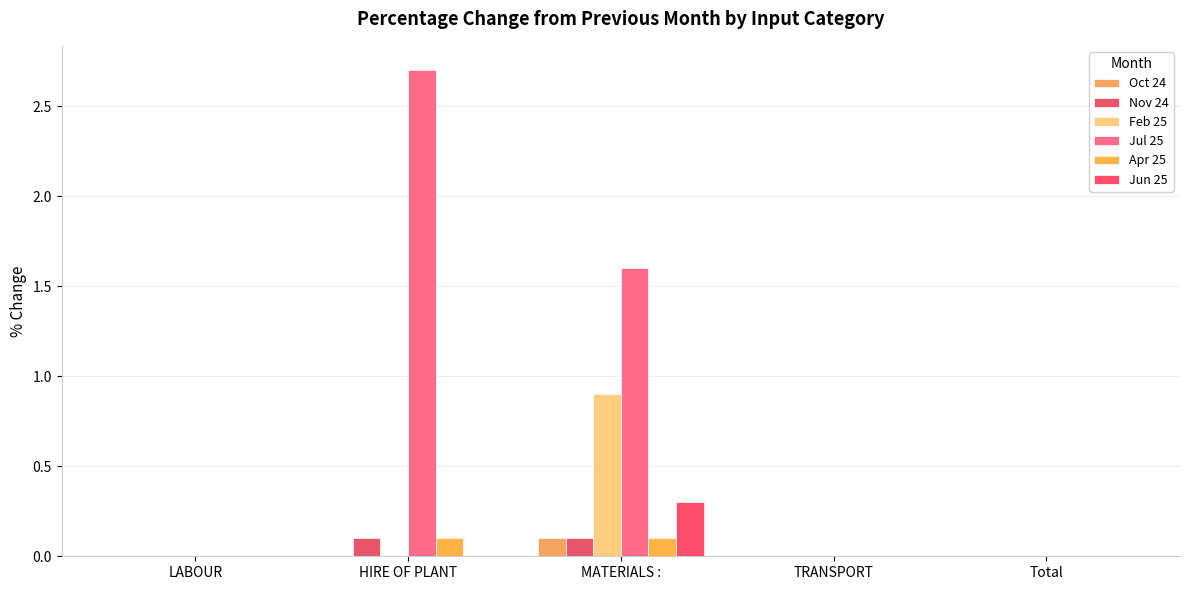

Reading left to right, transcribe all the data shown in this chart.

Oct 24: 0.0	0.0	0.1	0.0	0.0
Nov 24: 0.0	0.1	0.1	0.0	0.0
Feb 25: 0.0	0.0	0.9	0.0	0.0
Jul 25: 0.0	2.7	1.6	0.0	0.0
Apr 25: 0.0	0.1	0.1	0.0	0.0
Jun 25: 0.0	0.0	0.3	0.0	0.0